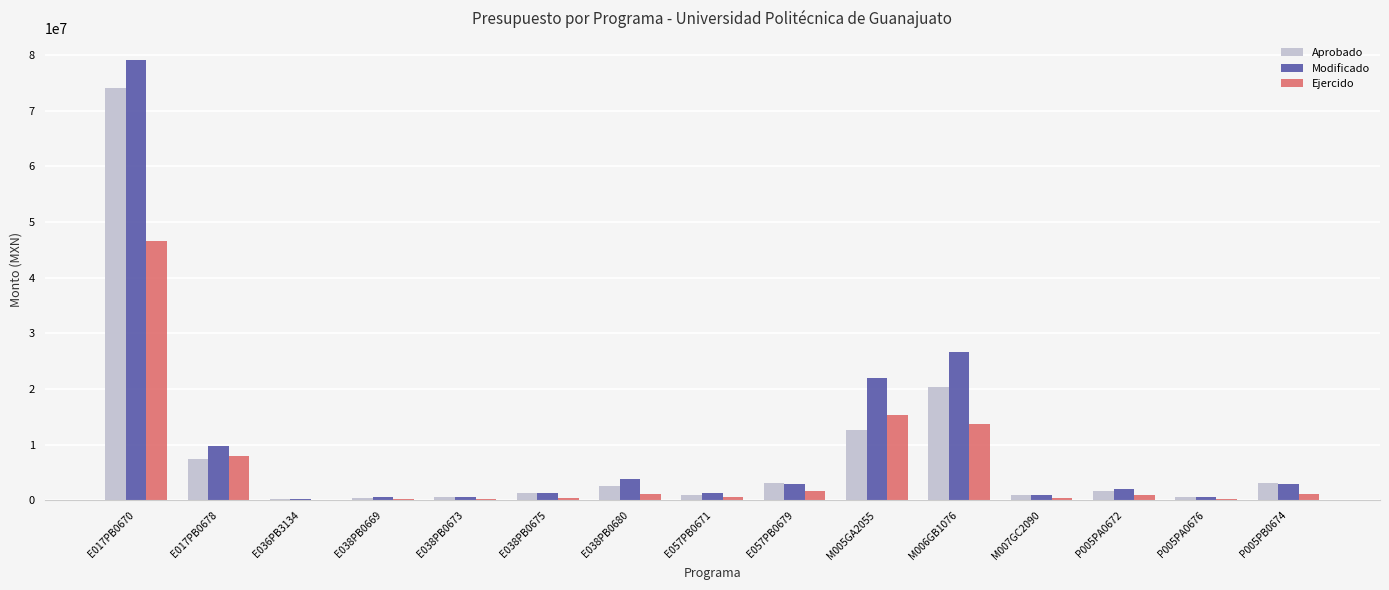

What is the highest value of the Ejercido series?

46536062.7